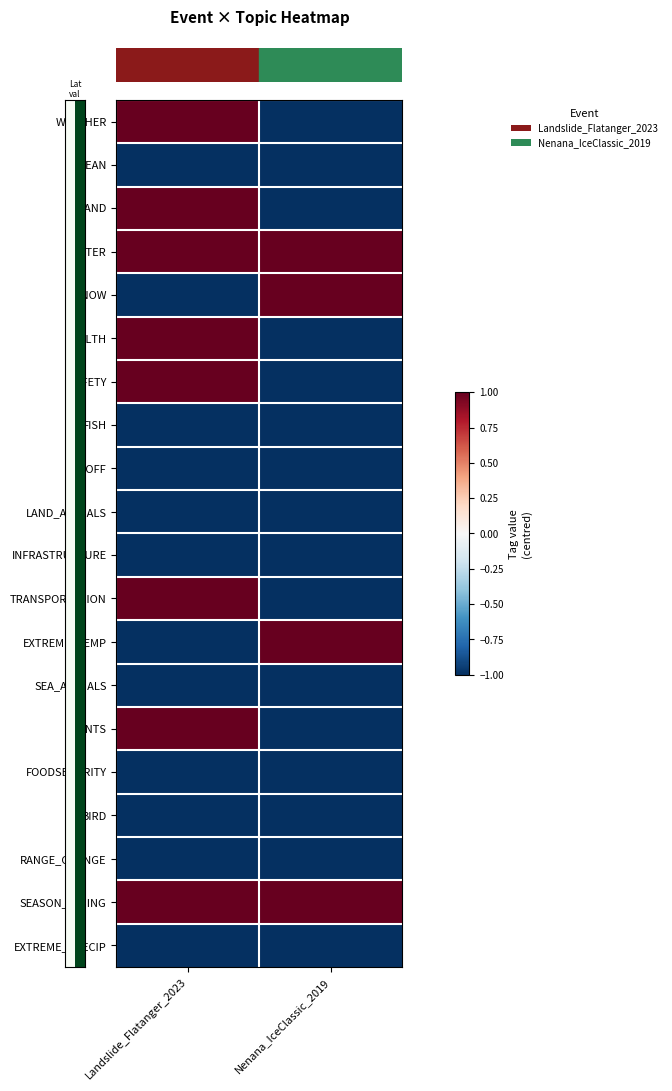

At which category does the chart reach its peak across all series?

Landslide_Flatanger_2023